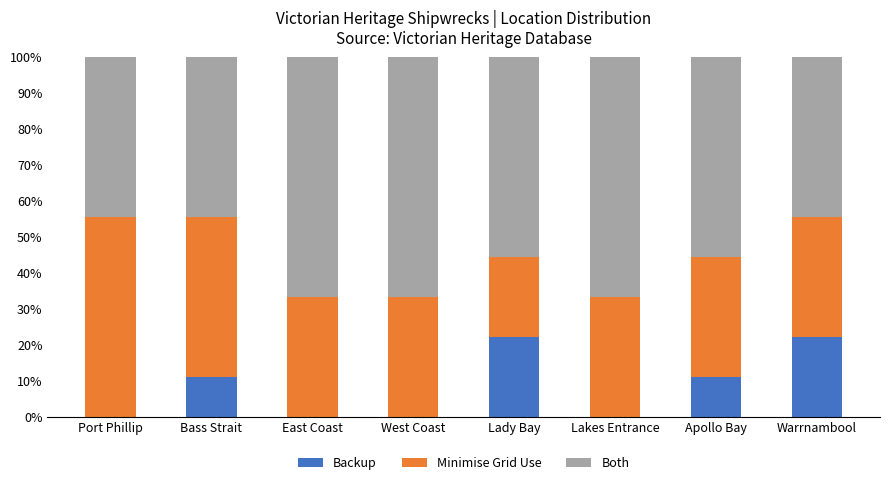

The Backup series shows 22.2 at Lady Bay. True or false?

True